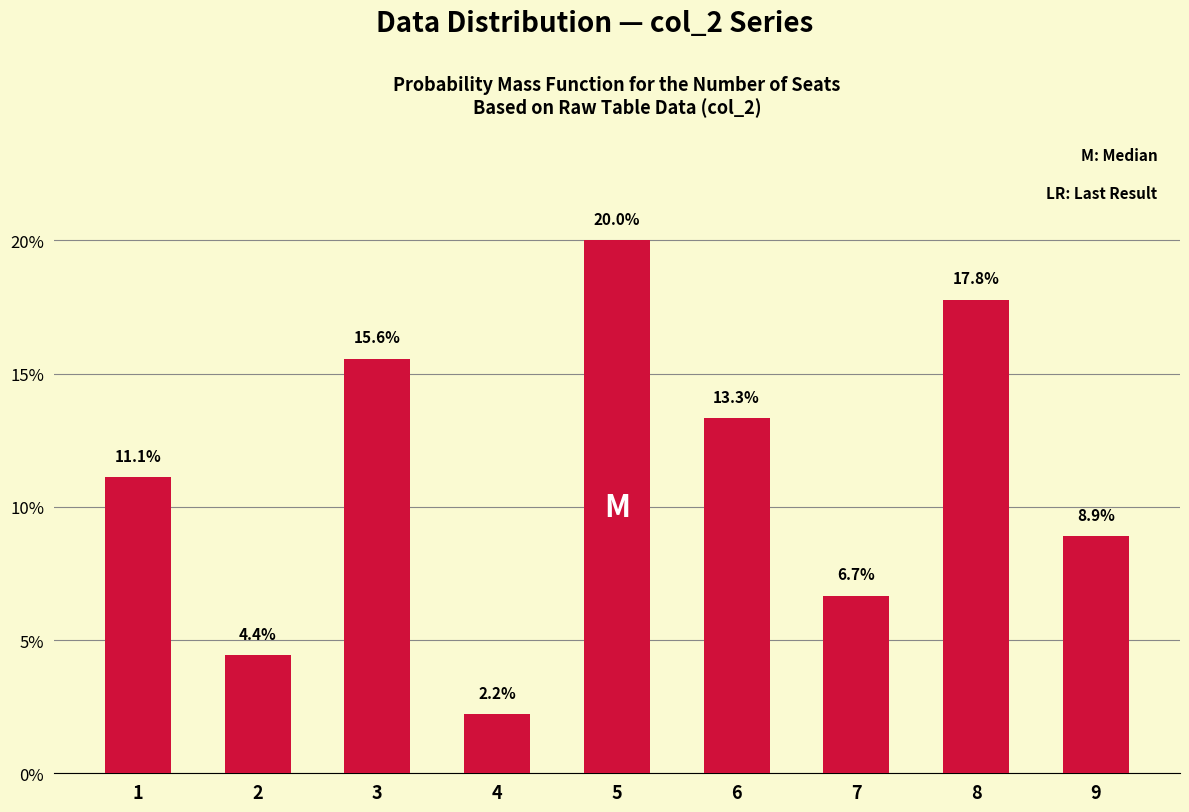

How many categories are shown in the chart?

9